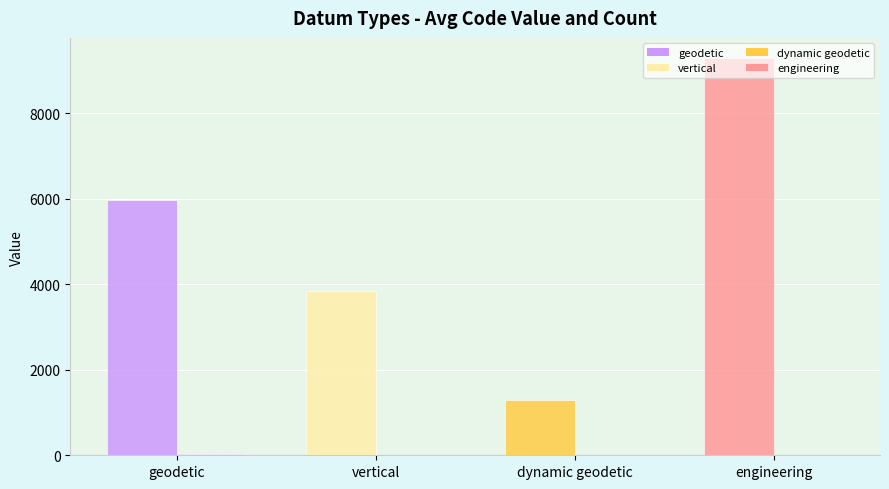

How many categories are shown in the chart?

4